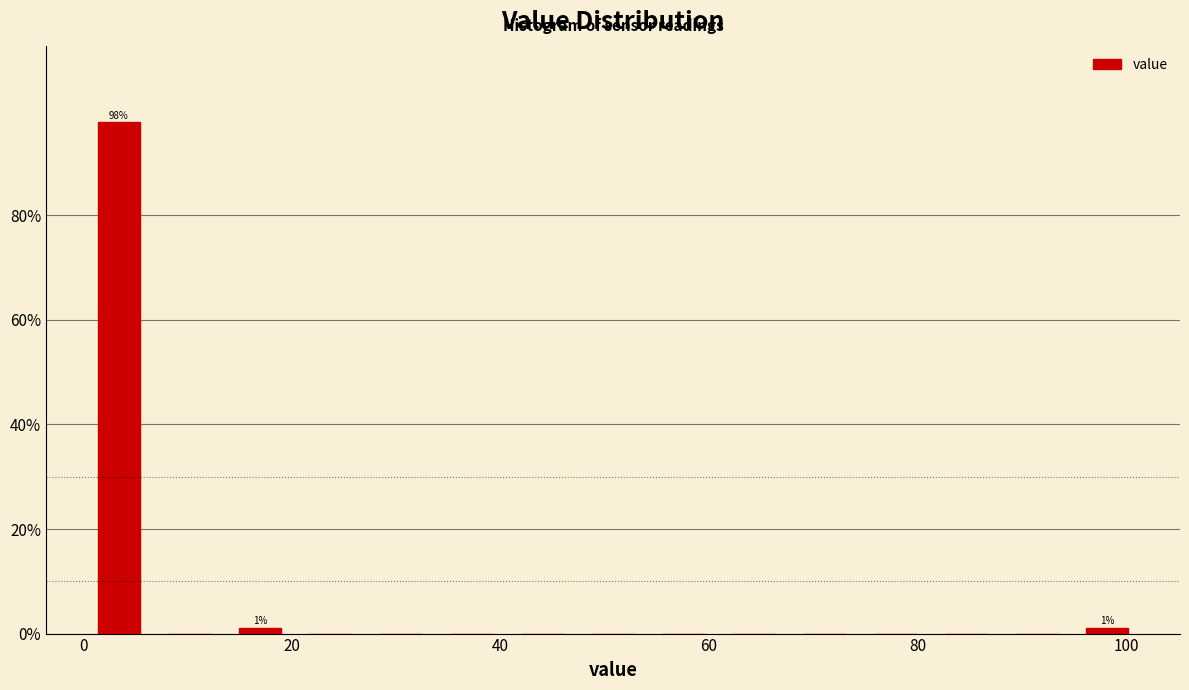

Around what value on the x-axis is the tallest bar? Give the approximate position of its centre, as read against the axis.

4